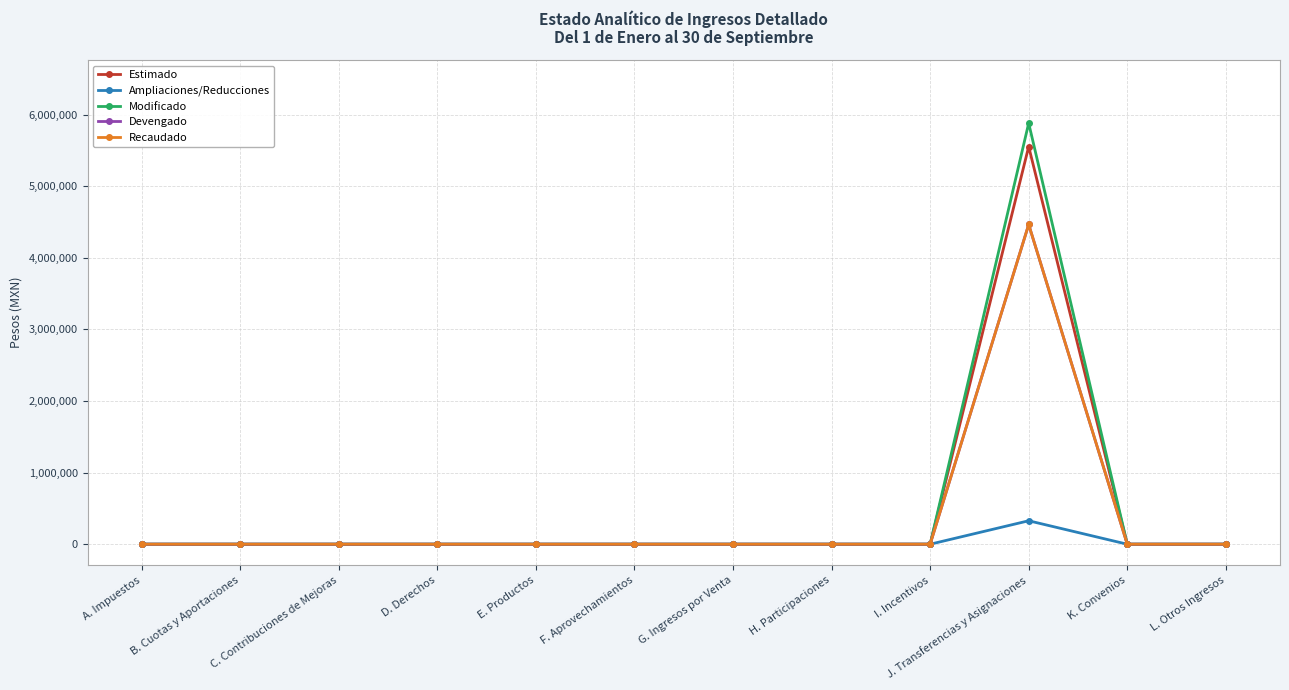

Does the chart have visible grid lines?

Yes